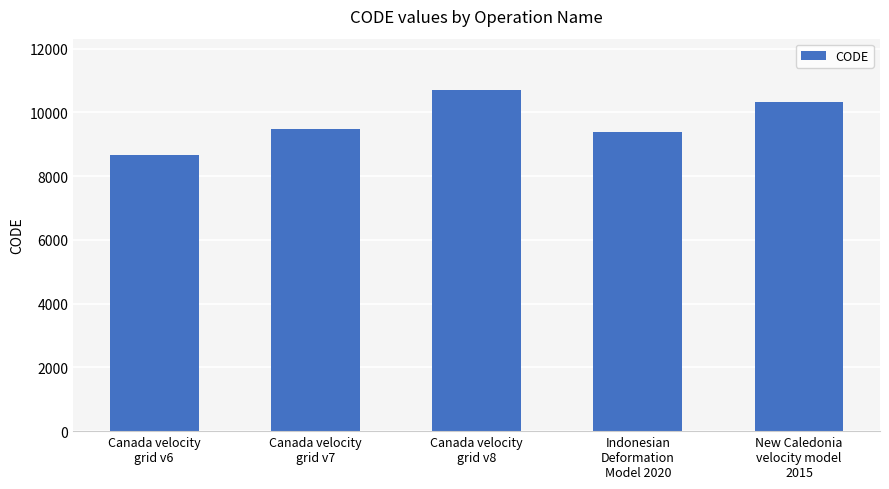

How many bars are there in total?

5